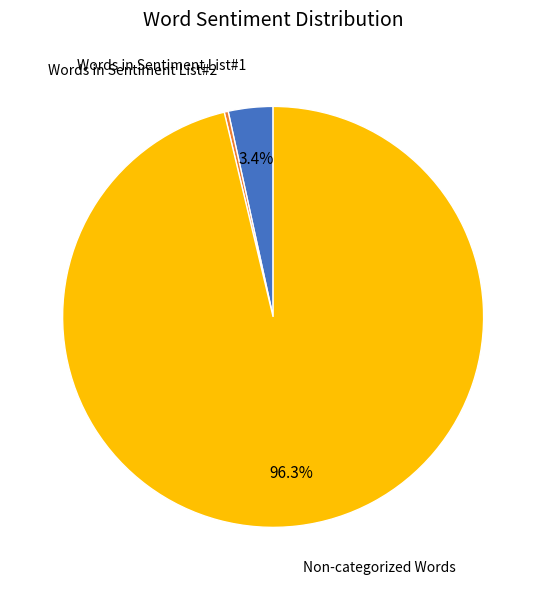

Is there any slice that represents more than half of the pie?

Yes